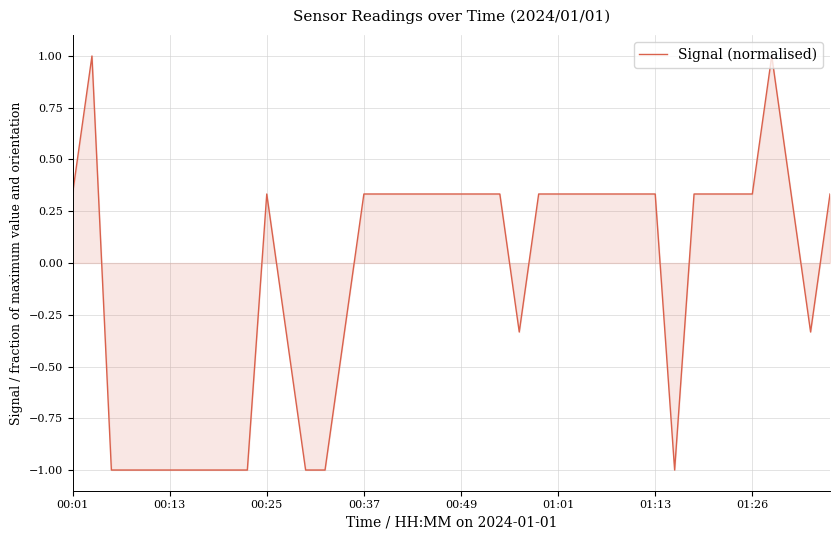

What is the minimum value shown in the chart?

-1.0